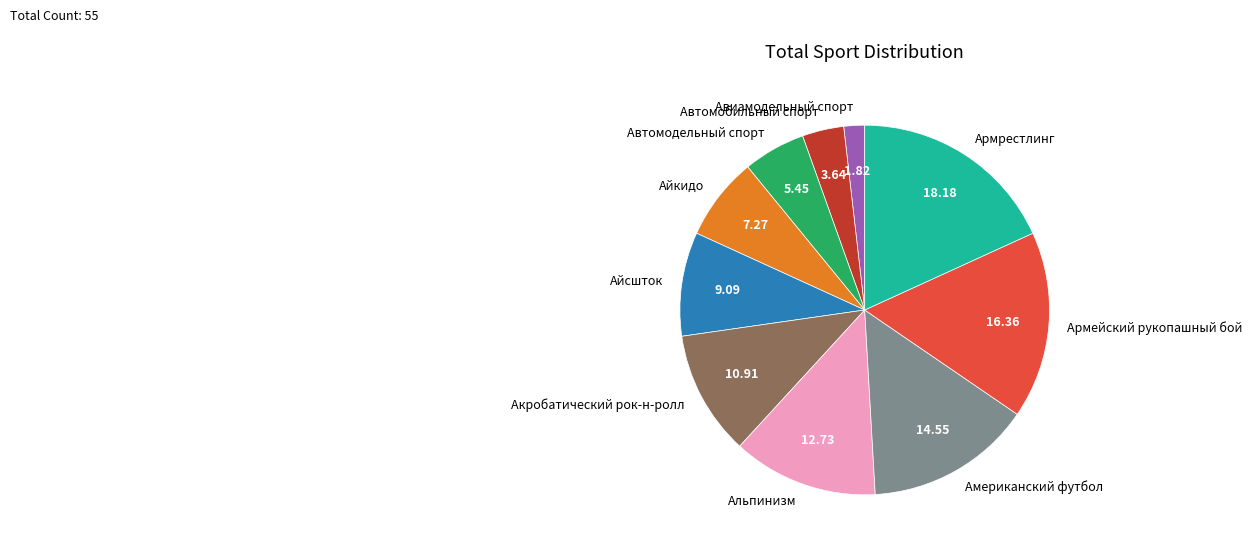

Do Айсшток and Армрестлинг together represent more than half of the pie?

No